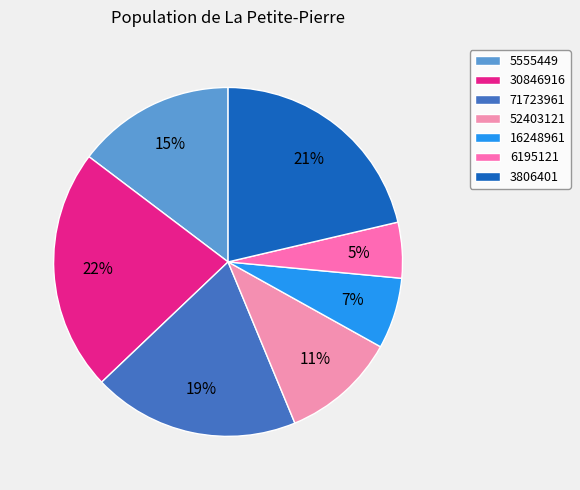

Count the number of slices in the pie.

7